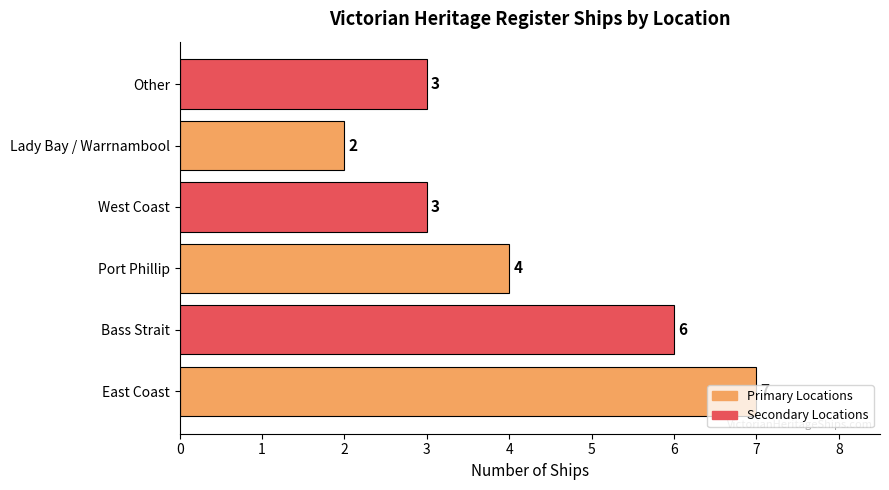

What is the change in value from East Coast to Lady Bay / Warrnambool?

-5